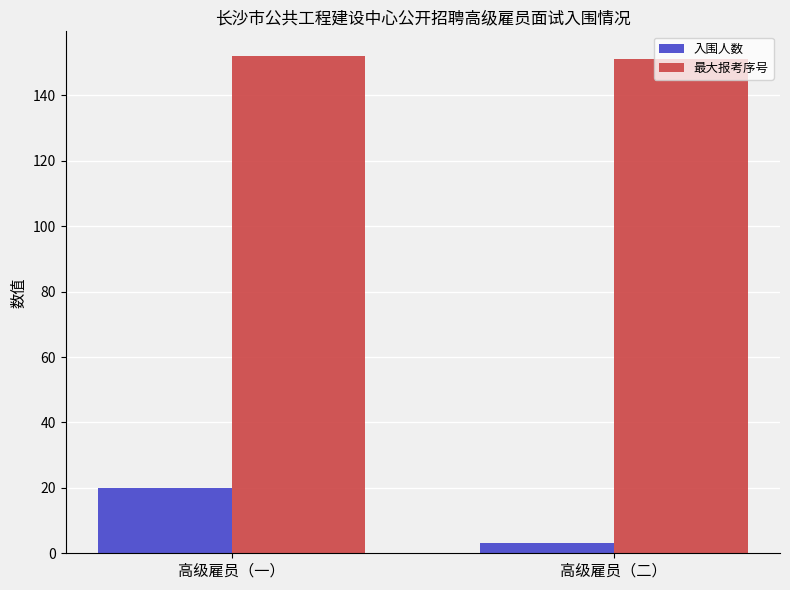

What is the label of the 2nd bar from the left?

高级雇员（二）